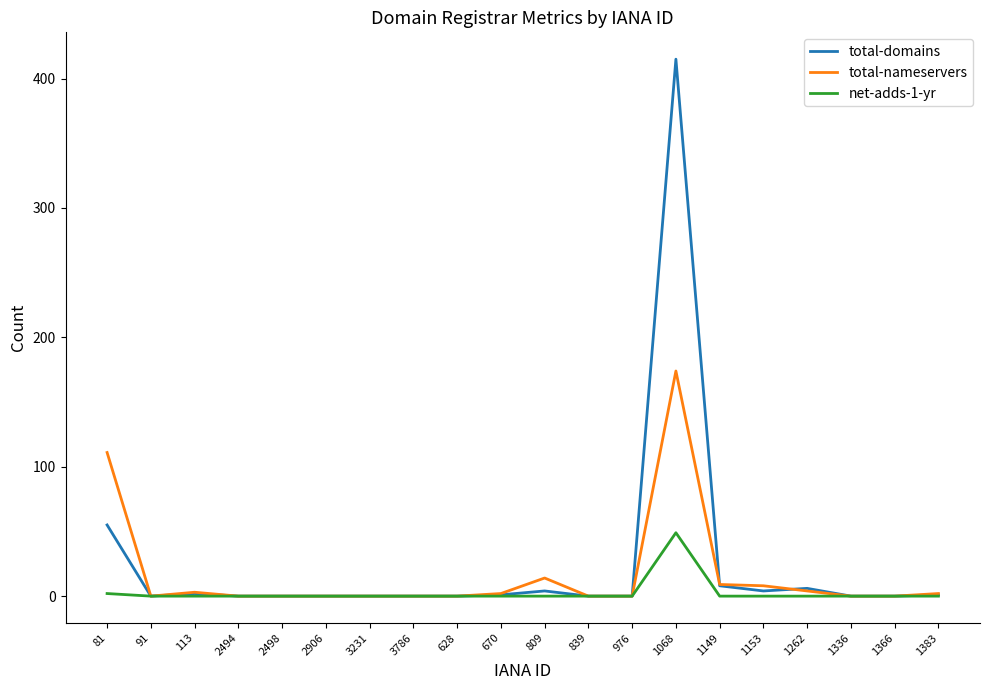

At which label is total-nameservers closest to 87?

81